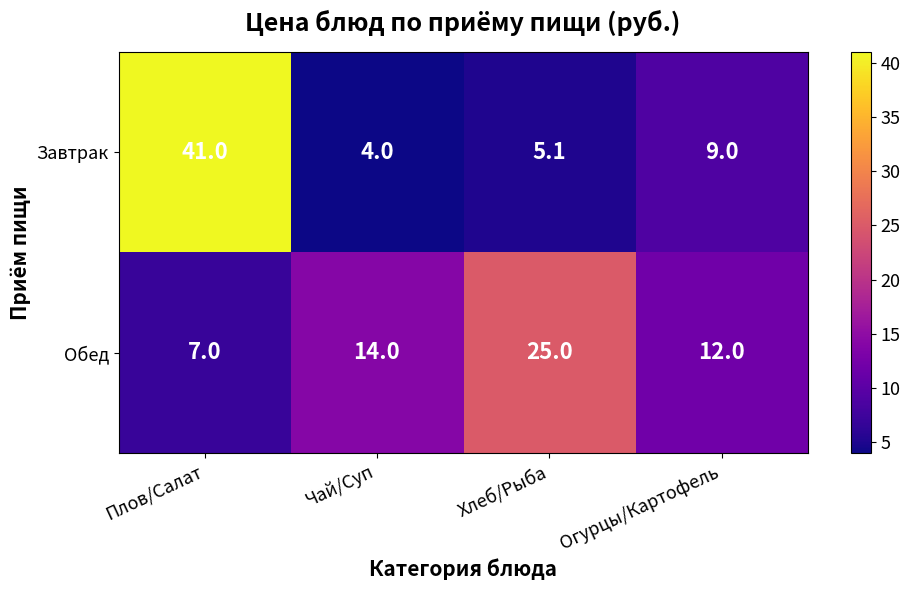

Which series has the largest total across all categories?

Завтрак